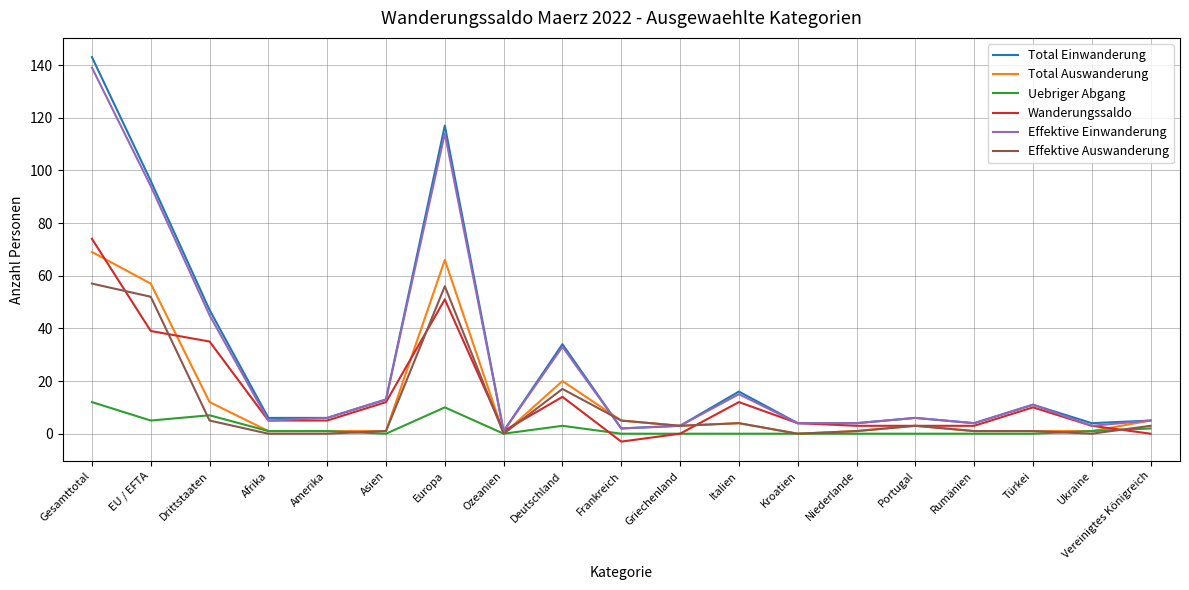

Does the chart have visible grid lines?

Yes